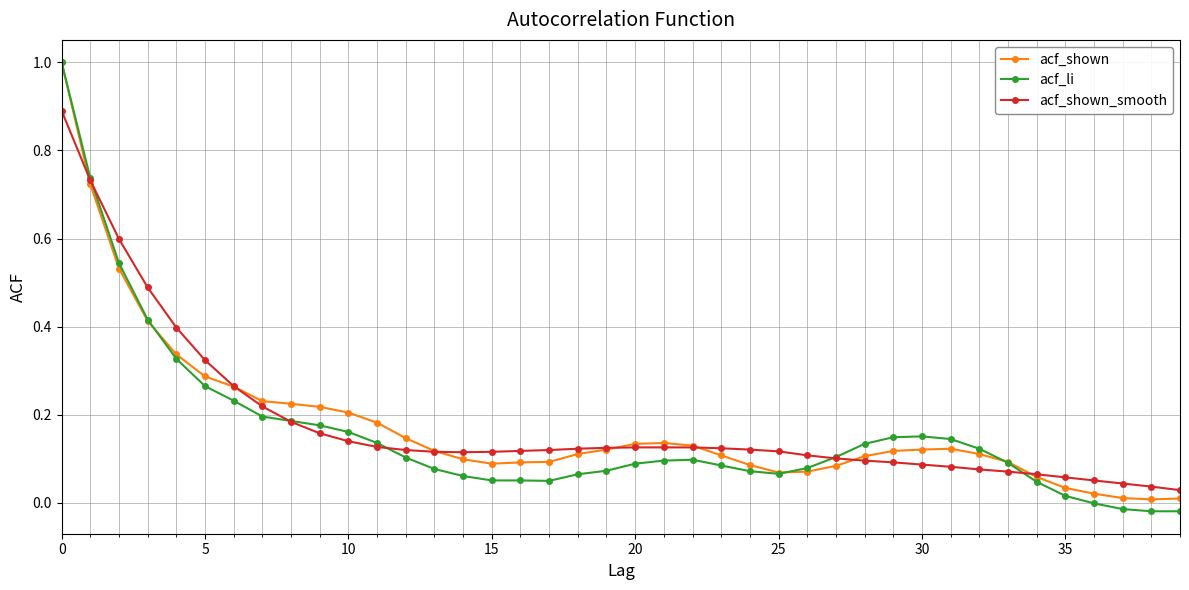

What is the greatest value displayed?

1.0